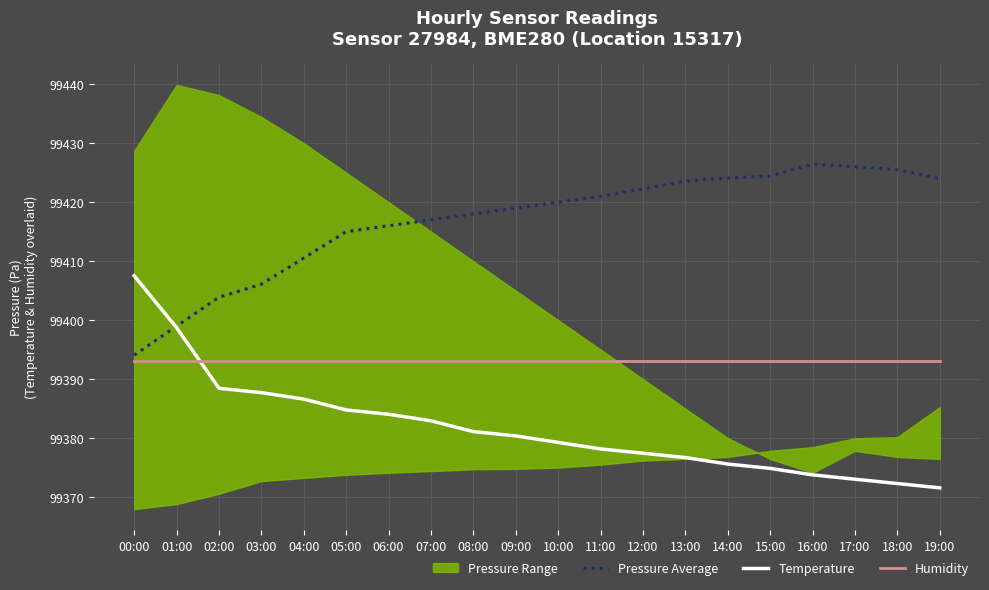

What is the sum of the Pressure Average values at 15:00 and 03:00?

198830.5